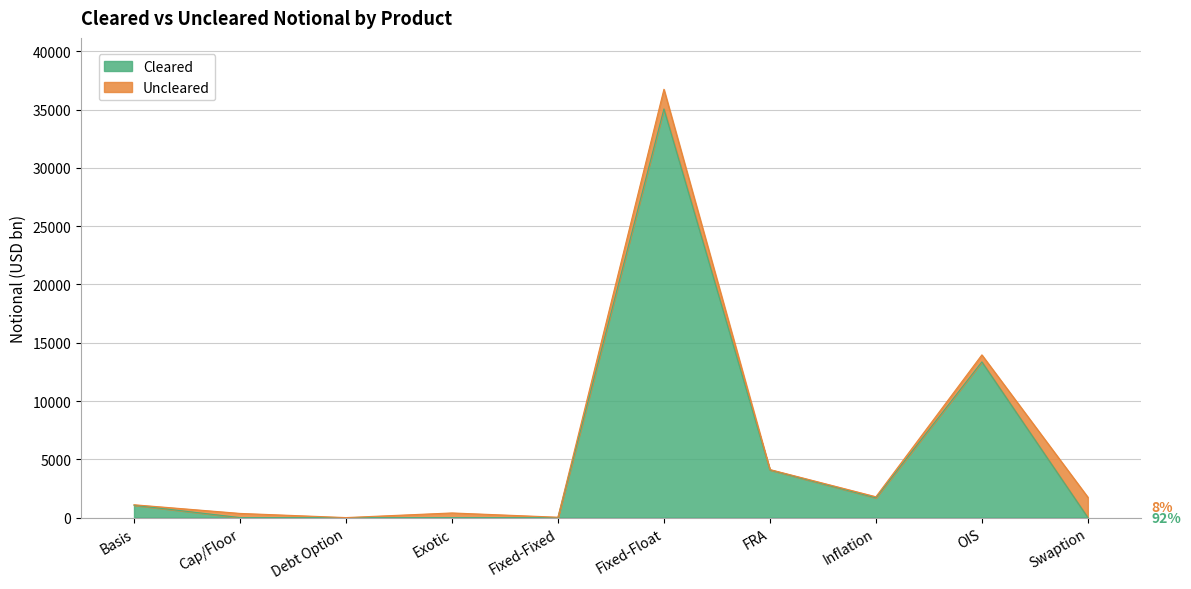

Which category has the highest value in the Cleared series?

Fixed-Float